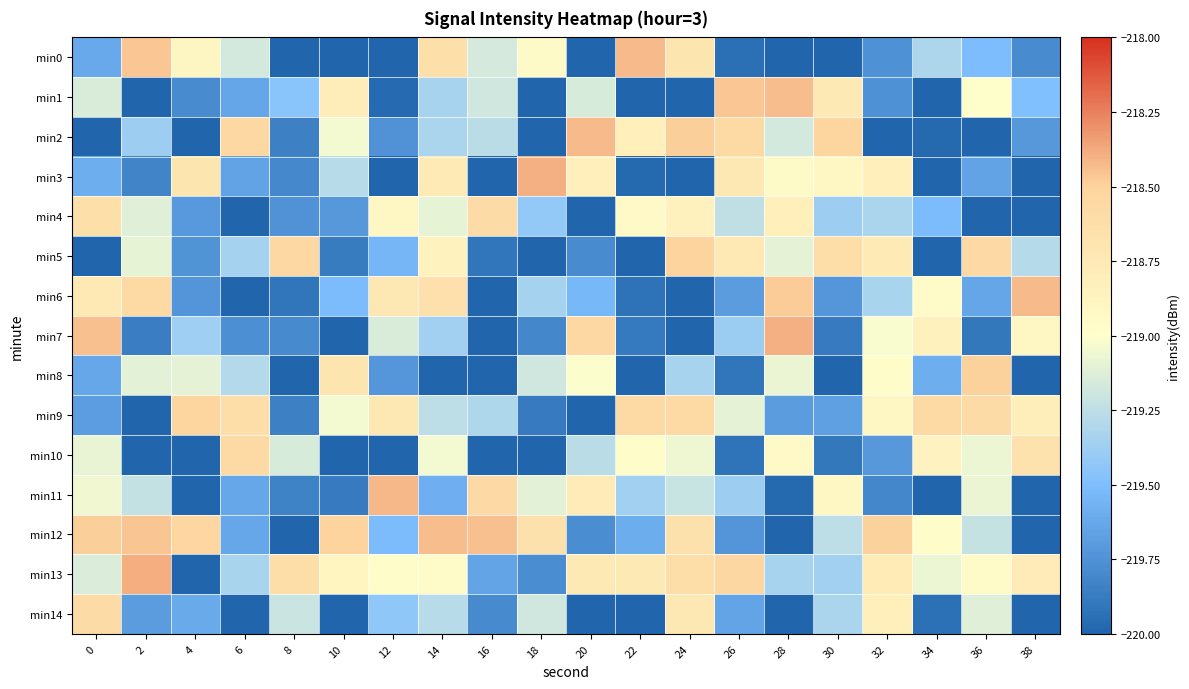

What is the smallest value displayed?

-220.4